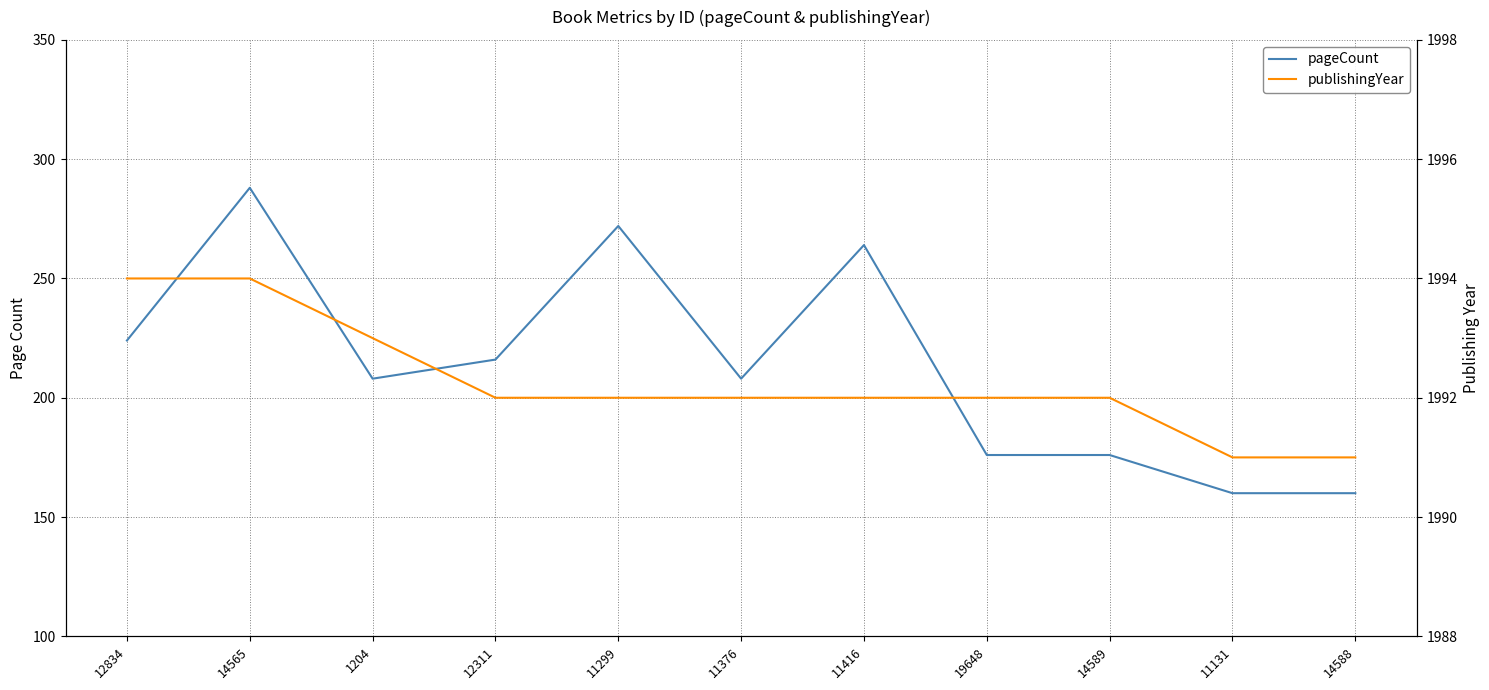

What is the difference between the second highest and second lowest values in the pageCount series?

112